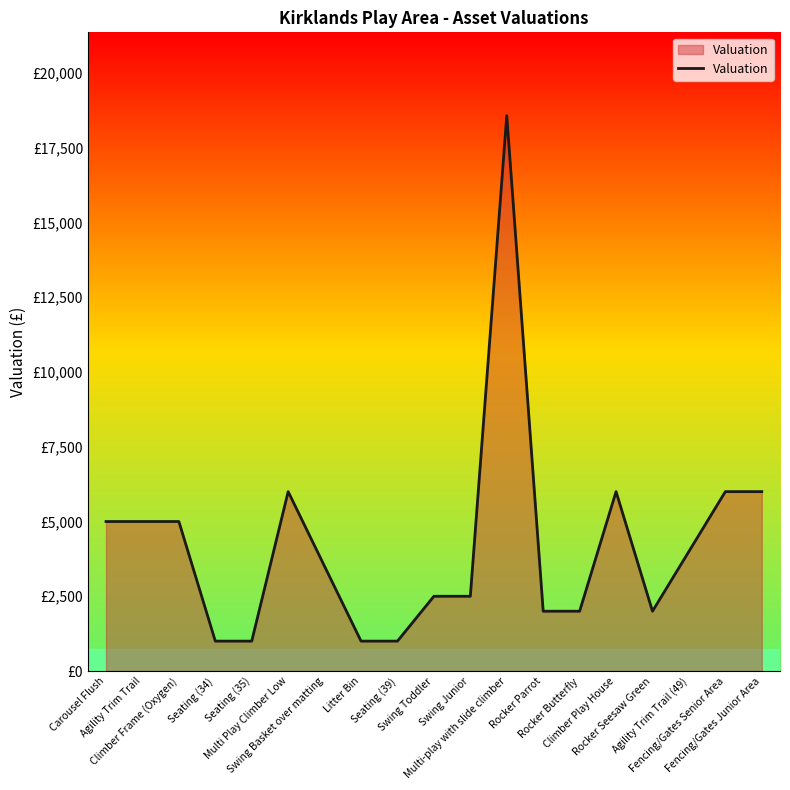

Which category has the highest value across all series?

Multi-play with slide climber